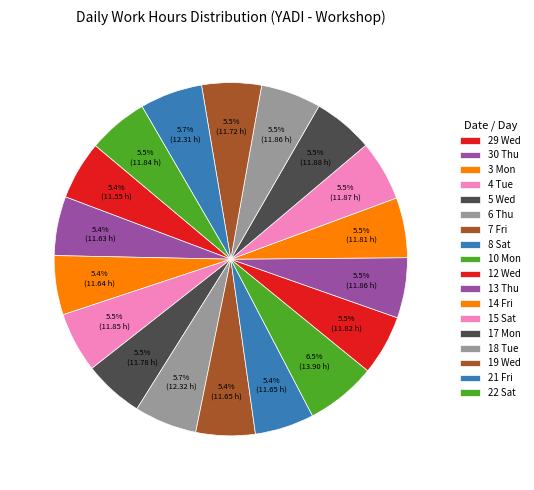

How many slices are in this pie chart?

18